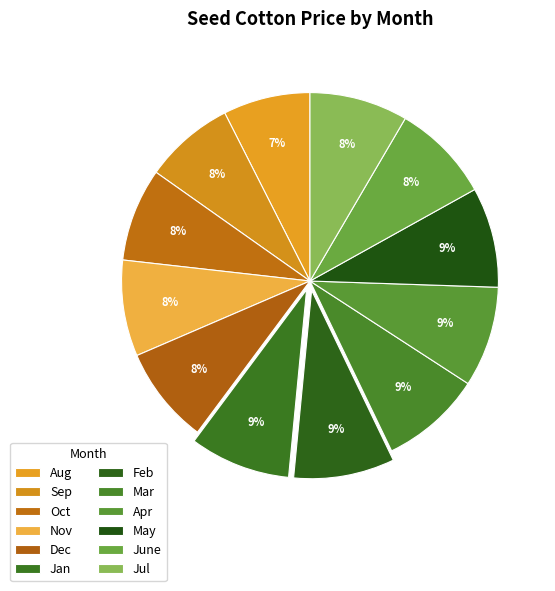

To the nearest percent, what is the combined percentage of Dec and Feb?

17%